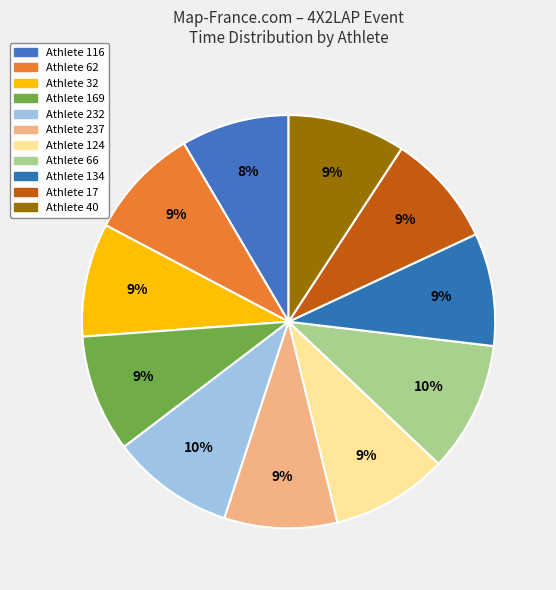

Does any single category account for the majority?

No